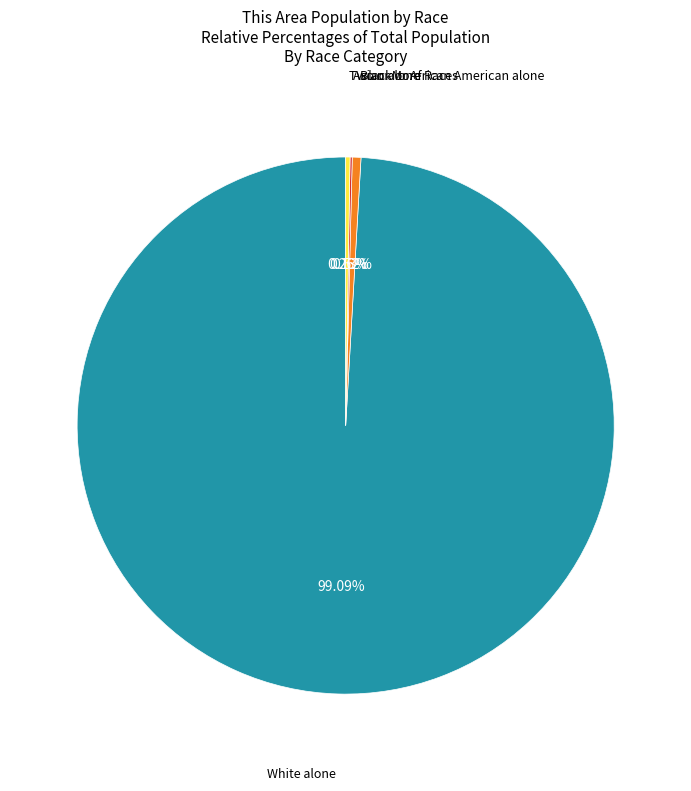

Is there a majority slice in this chart?

Yes